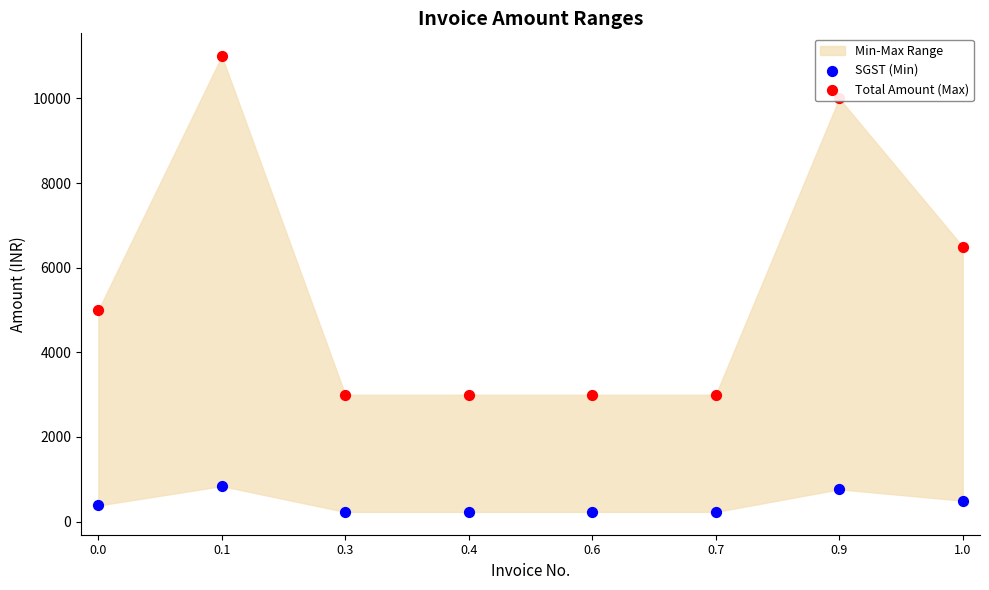

Is the value of SGST (Min) at 1.0 greater than the value of Total Amount (Max) at 0.0?

No